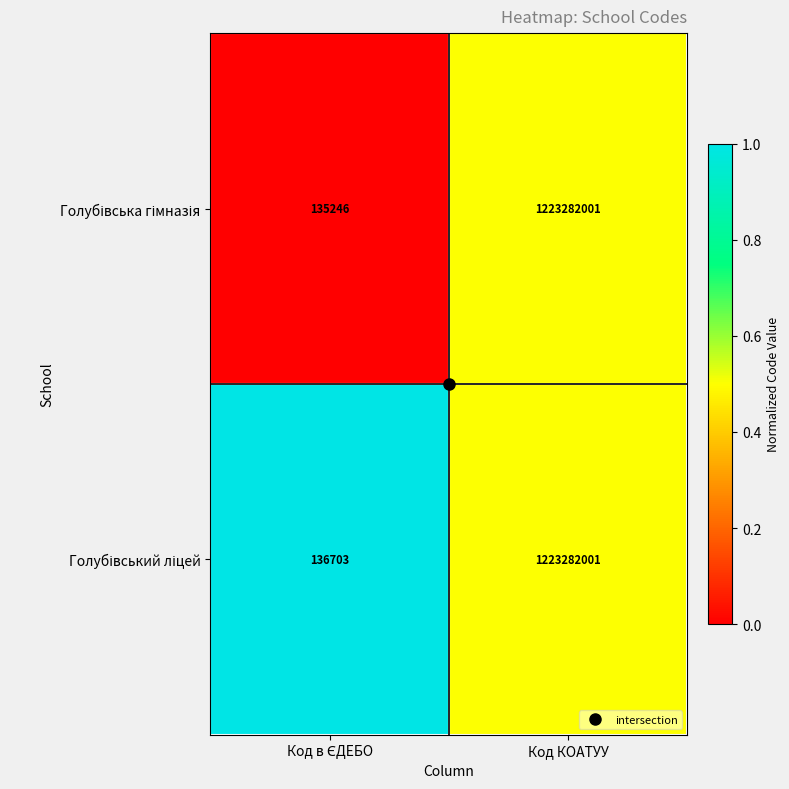

What is the smallest value displayed?

135246